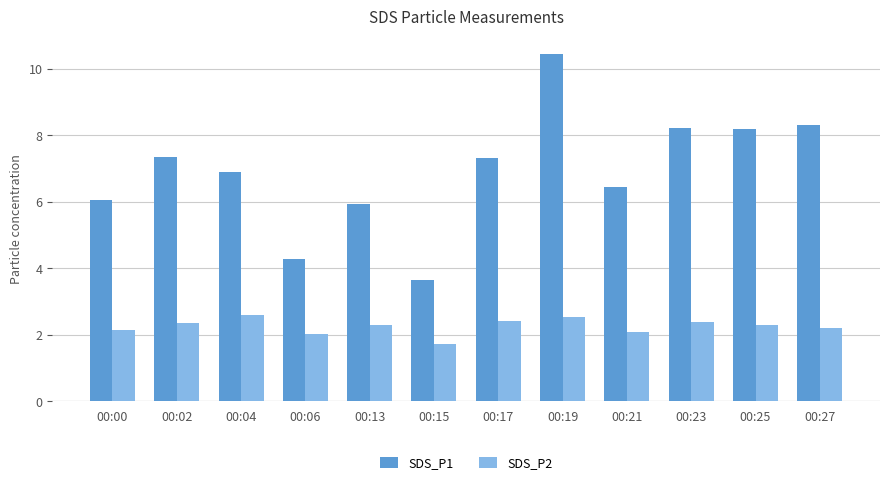

What is the total value across all series at 00:06?

6.3